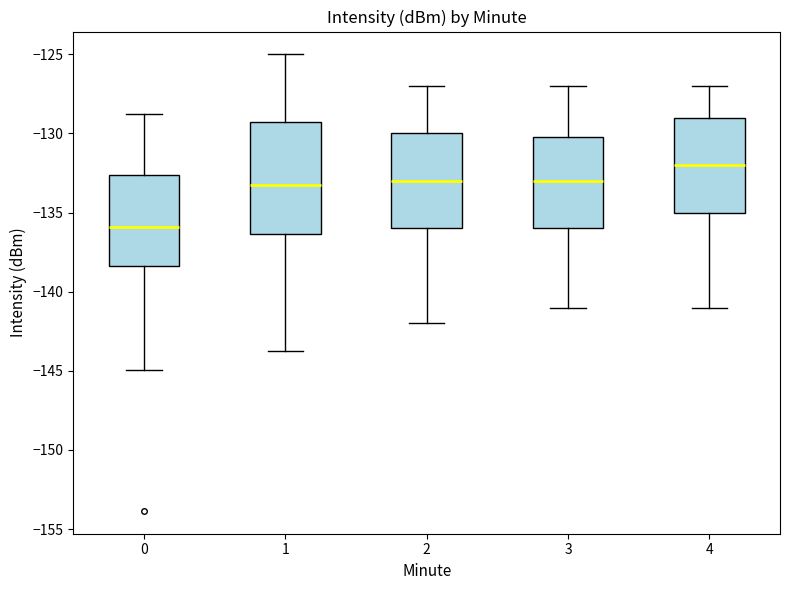

Which box is the tallest, from its lower edge to its upper edge?

1